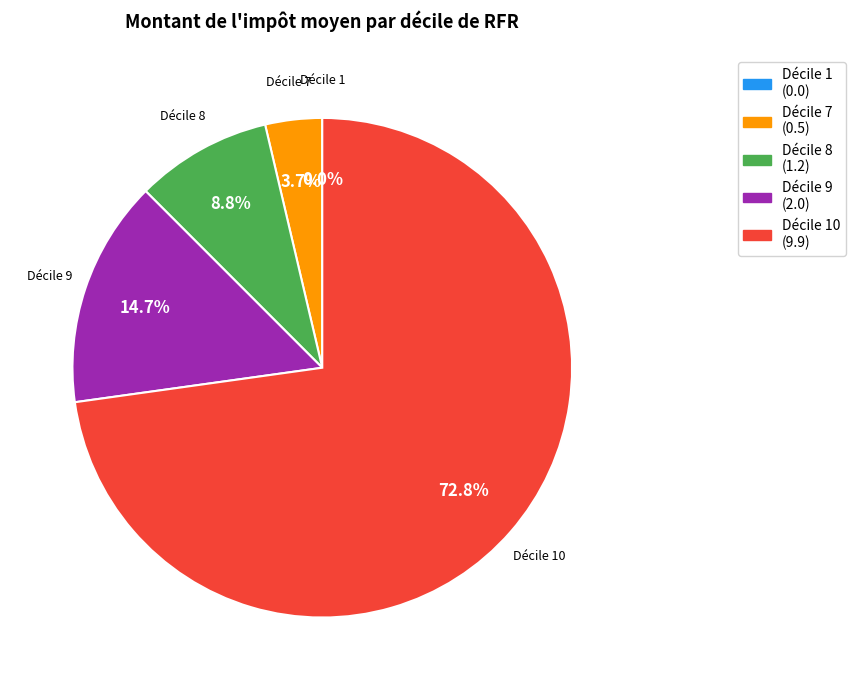

Rank the categories by value from lowest to highest.

Décile 1, Décile 7, Décile 8, Décile 9, Décile 10